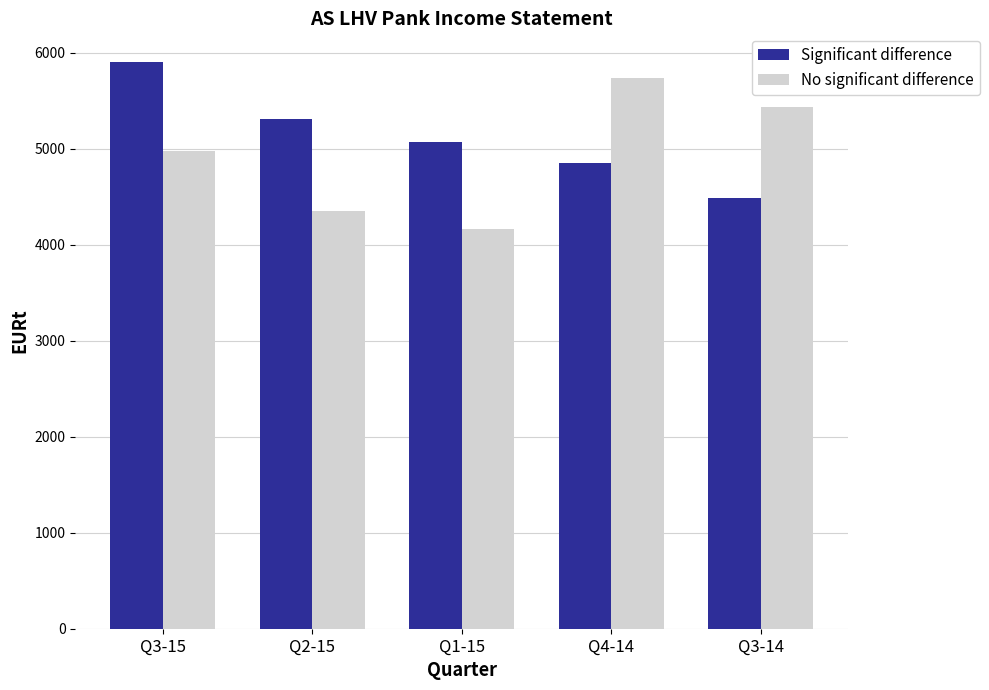

What is the label of the 5th bar from the right?

Q3-15